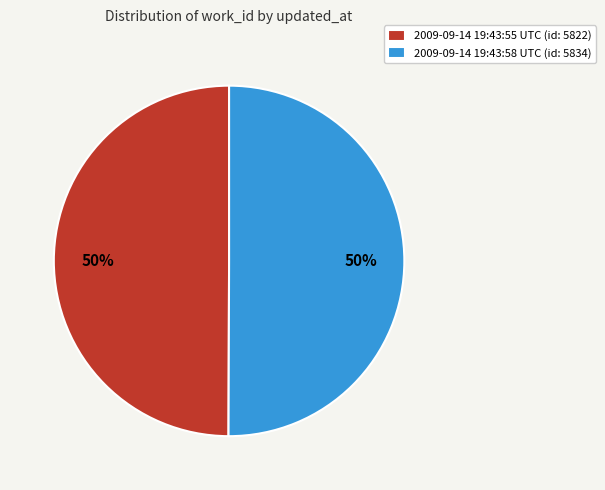

What percentage is the 2009-09-14 19:43:58 UTC (id: 5834) slice, to the nearest percent?

50%